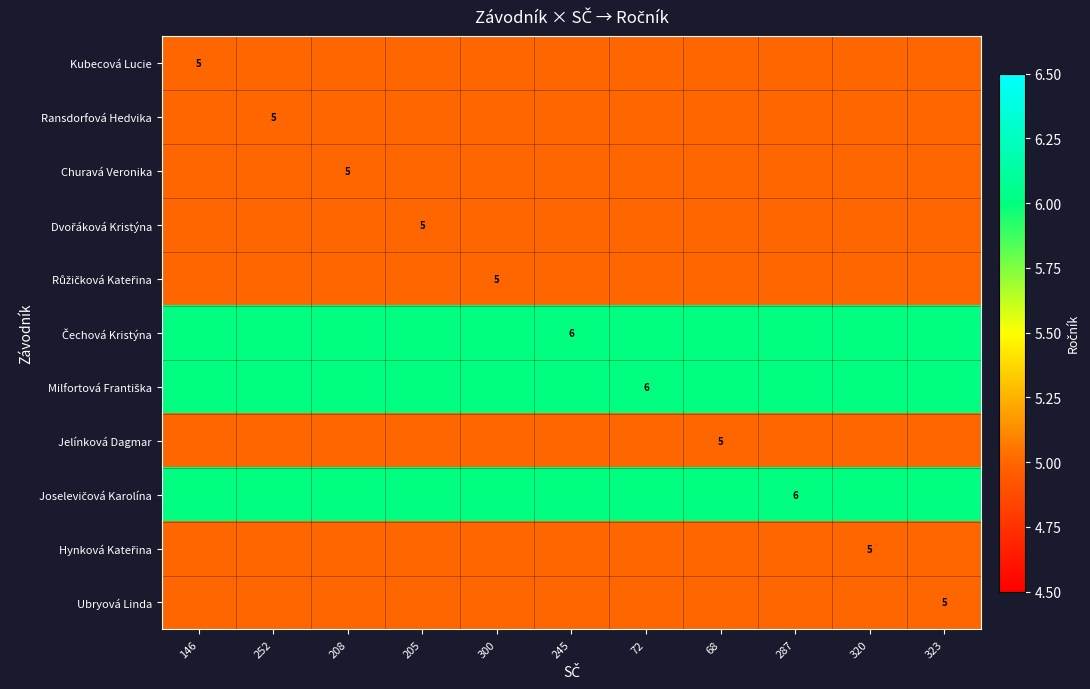

True or false: Kubecová Lucie has a value of 5 at 146.

True